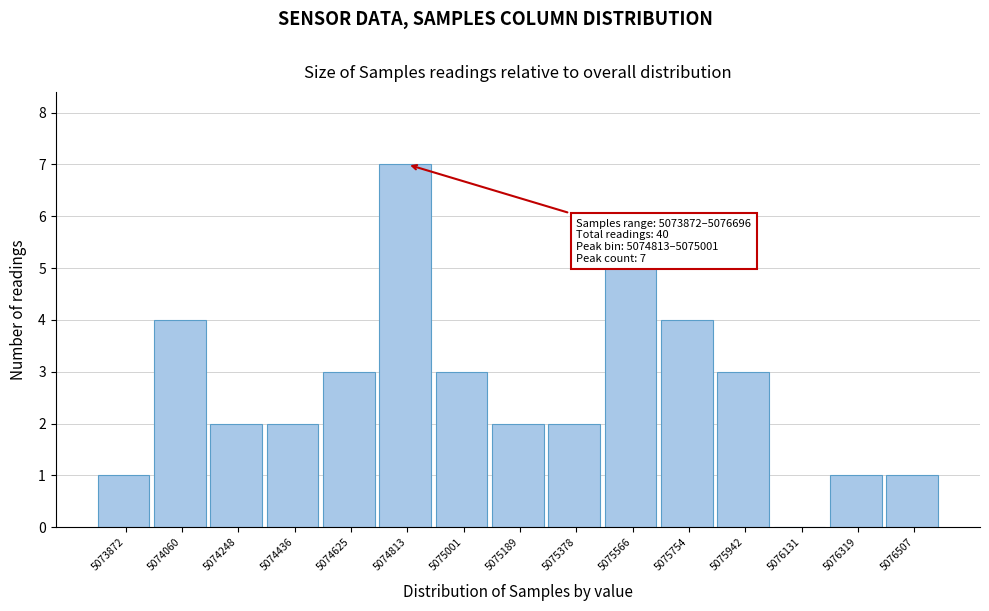

Reading right to left, extract all data points from this chart.

5076507=1	5076319=1	5076131=0	5075942=3	5075754=4	5075566=5	5075378=2	5075189=2	5075001=3	5074813=7	5074625=3	5074436=2	5074248=2	5074060=4	5073872=1